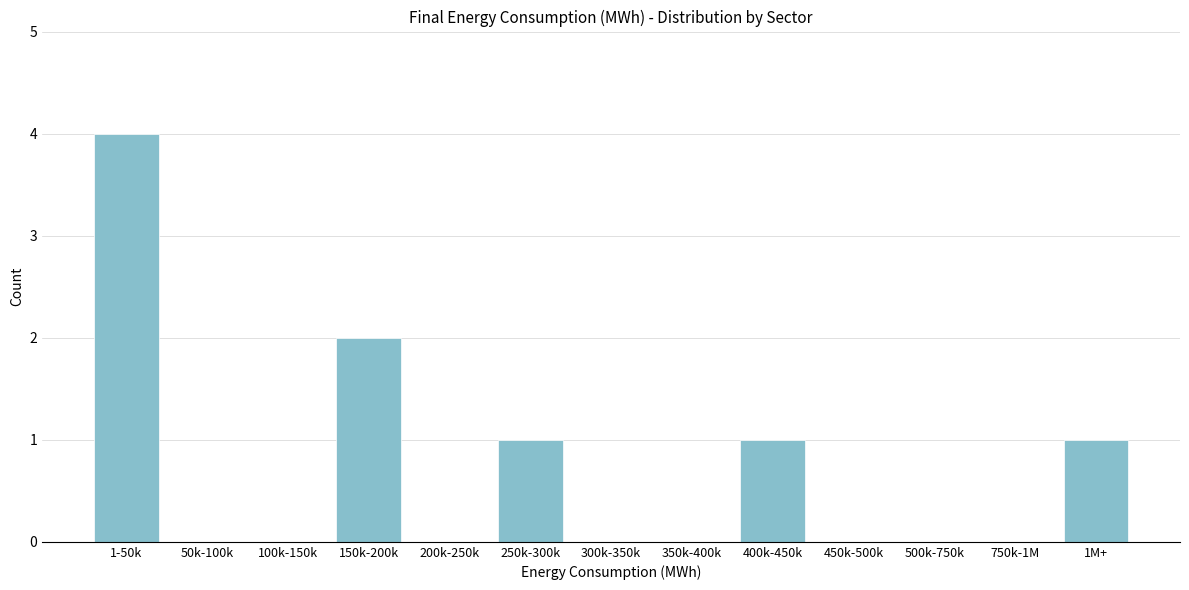

Reading left to right, transcribe all the data shown in this chart.

1-50k=4	50k-100k=0	100k-150k=0	150k-200k=2	200k-250k=0	250k-300k=1	300k-350k=0	350k-400k=0	400k-450k=1	450k-500k=0	500k-750k=0	750k-1M=0	1M+=1